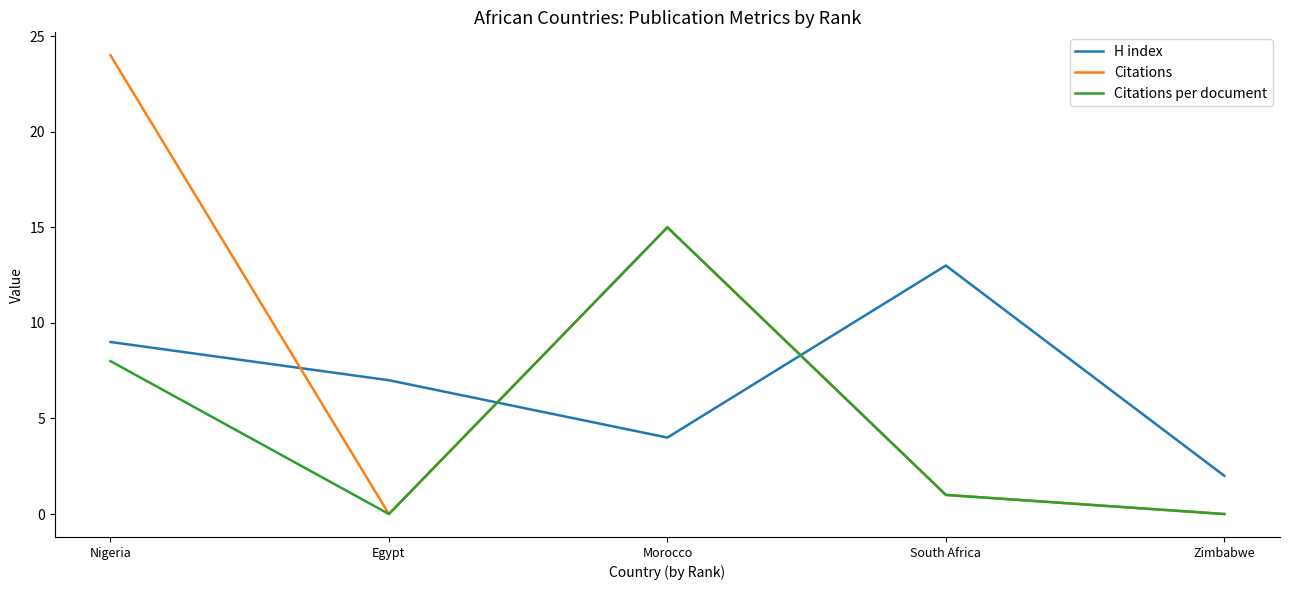

What is the total value across all series at Zimbabwe?

2